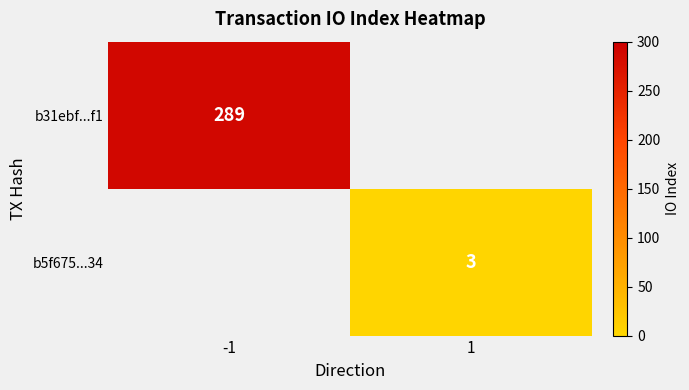

The value of b5f675...34 at 1 is 3. True or false?

True